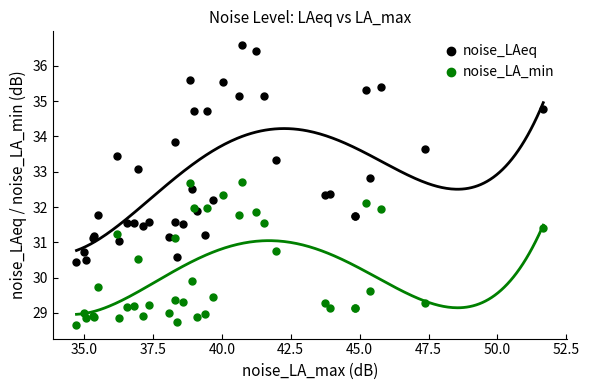

Which series contains the highest Y value?

noise_LAeq